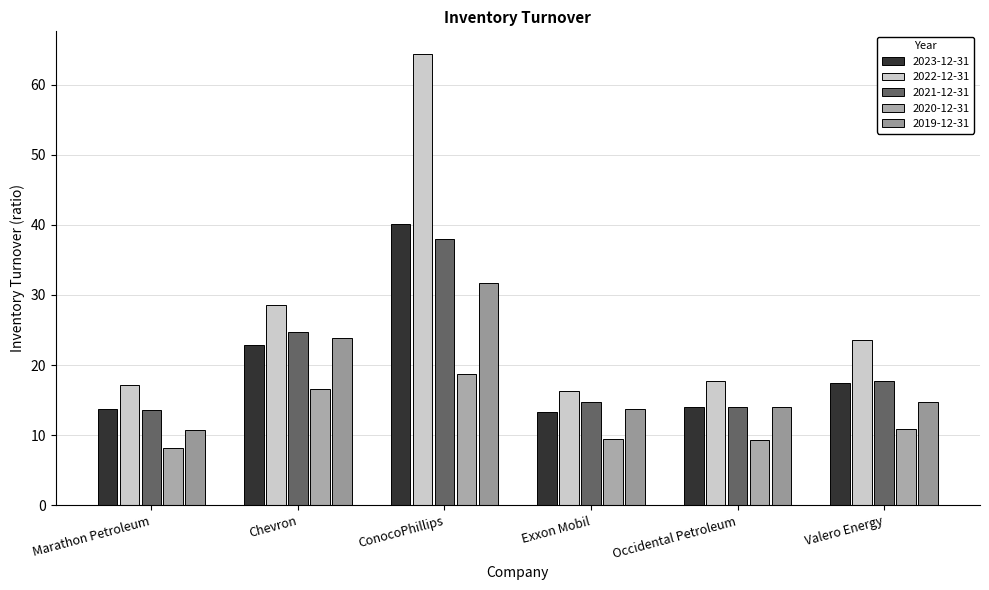

Is the value of 2023-12-31 at ConocoPhillips greater than the value of 2022-12-31 at Occidental Petroleum?

Yes